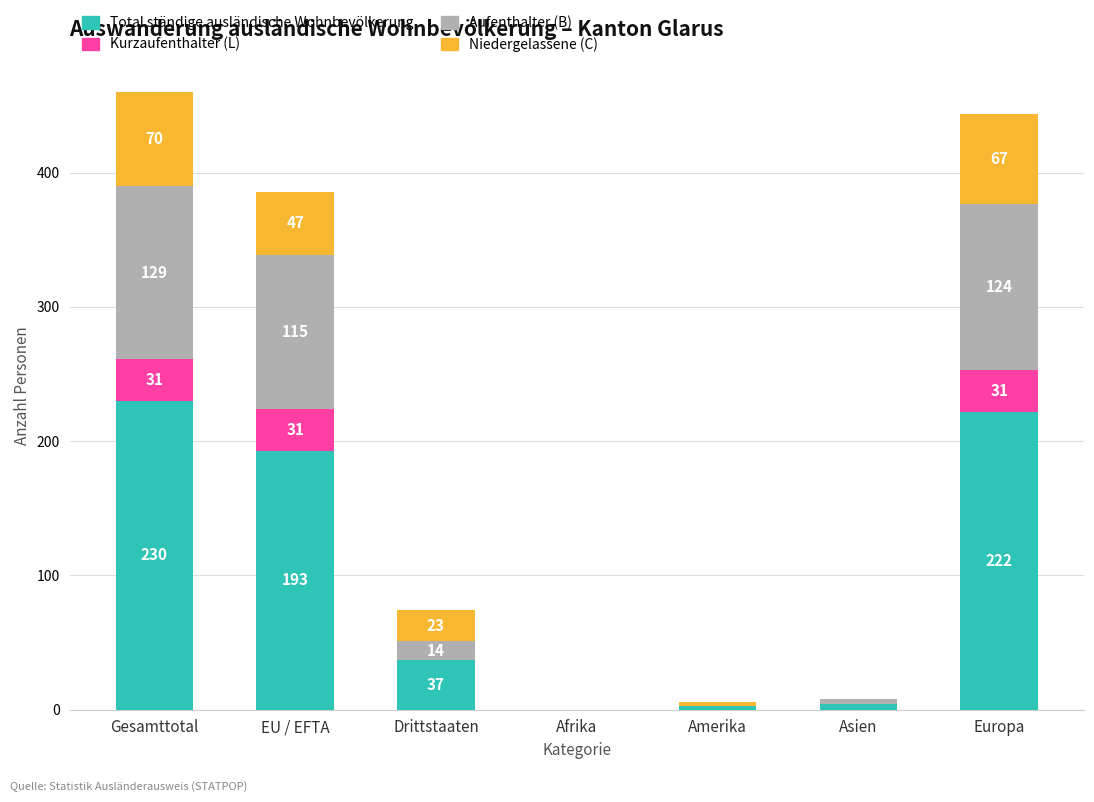

Reading left to right, transcribe the values for Total ständige ausländische Wohnbevölkerung.

Gesamttotal=230	EU / EFTA=193	Drittstaaten=37	Afrika=0	Amerika=3	Asien=4	Europa=222